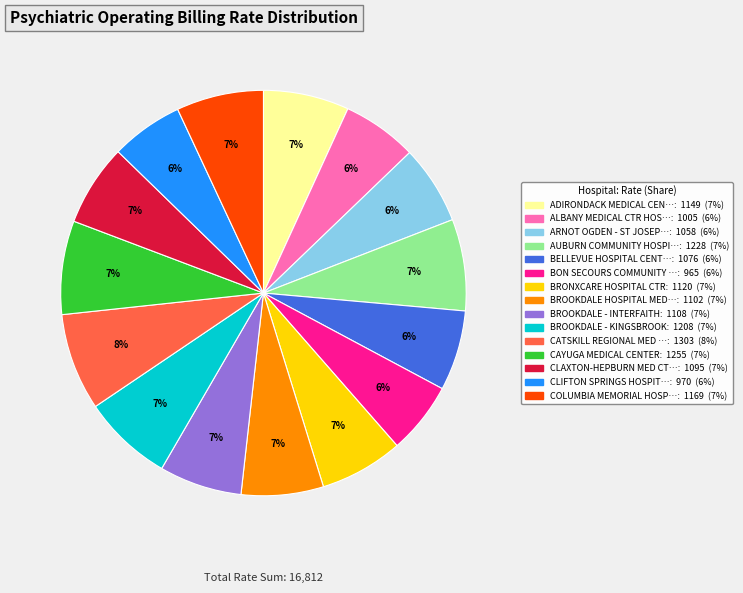

To the nearest percent, what is the difference between the largest and smallest slice percentages?

2%